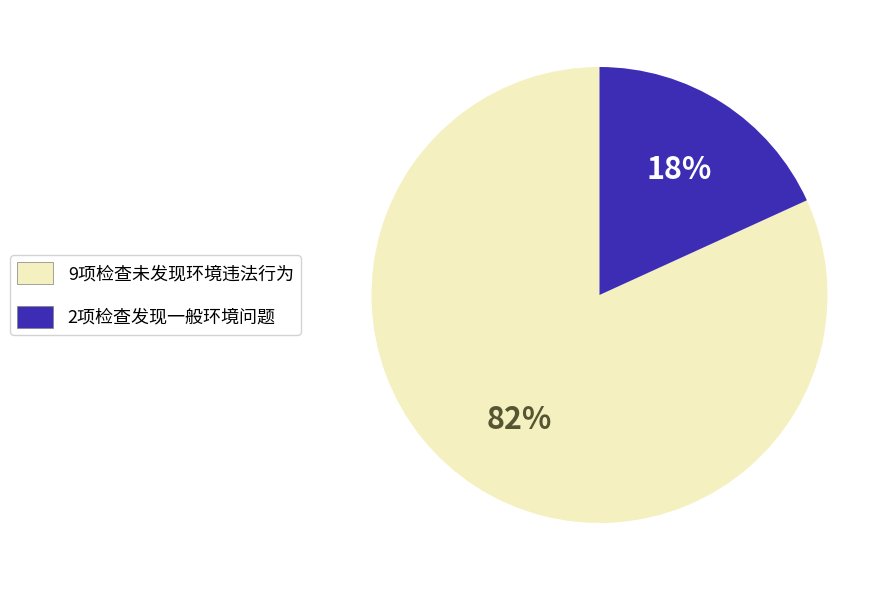

Which slice is the smallest?

2项检查发现一般环境问题